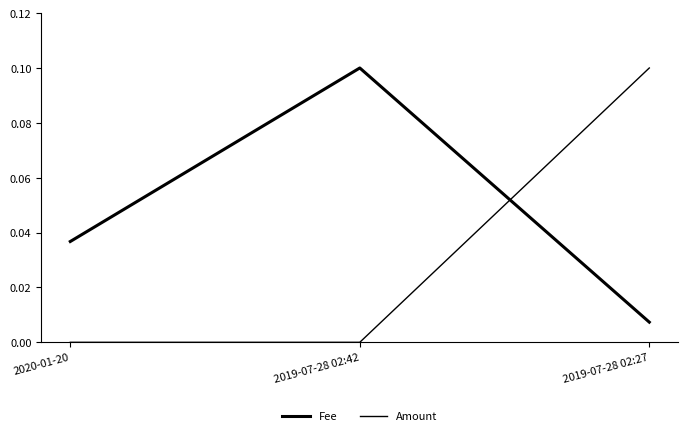

The Fee series shows 0.0 at 2020-01-20. True or false?

False